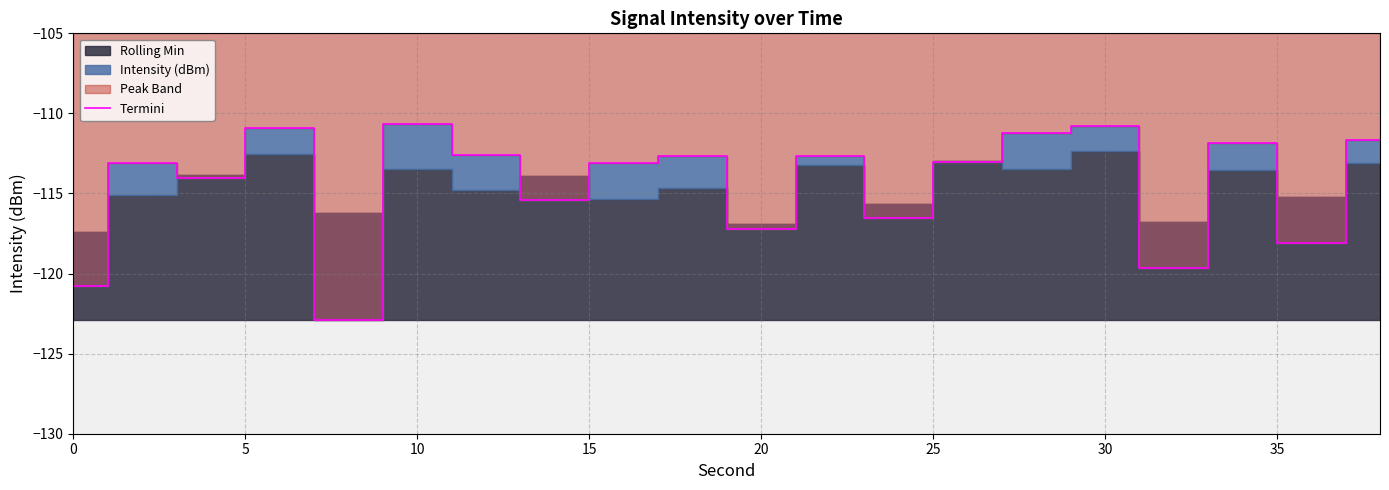

At which category does the data reach its first local peak?

5